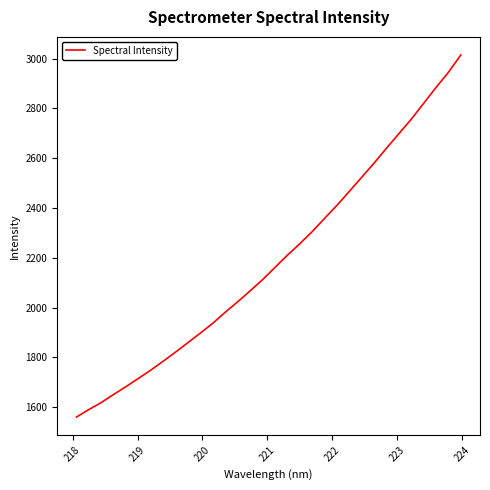

What is the difference between the maximum and minimum values?

1453.5